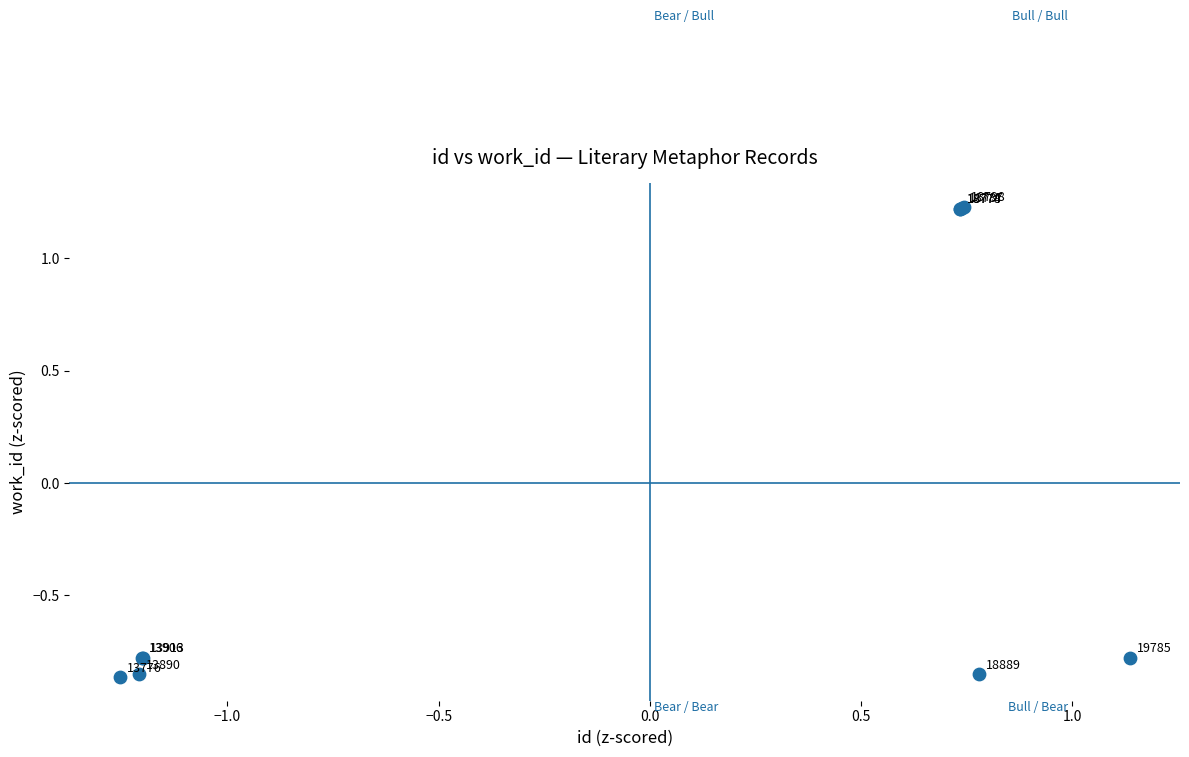

What Y value in the scatter plot is closest to 0?

-0.8